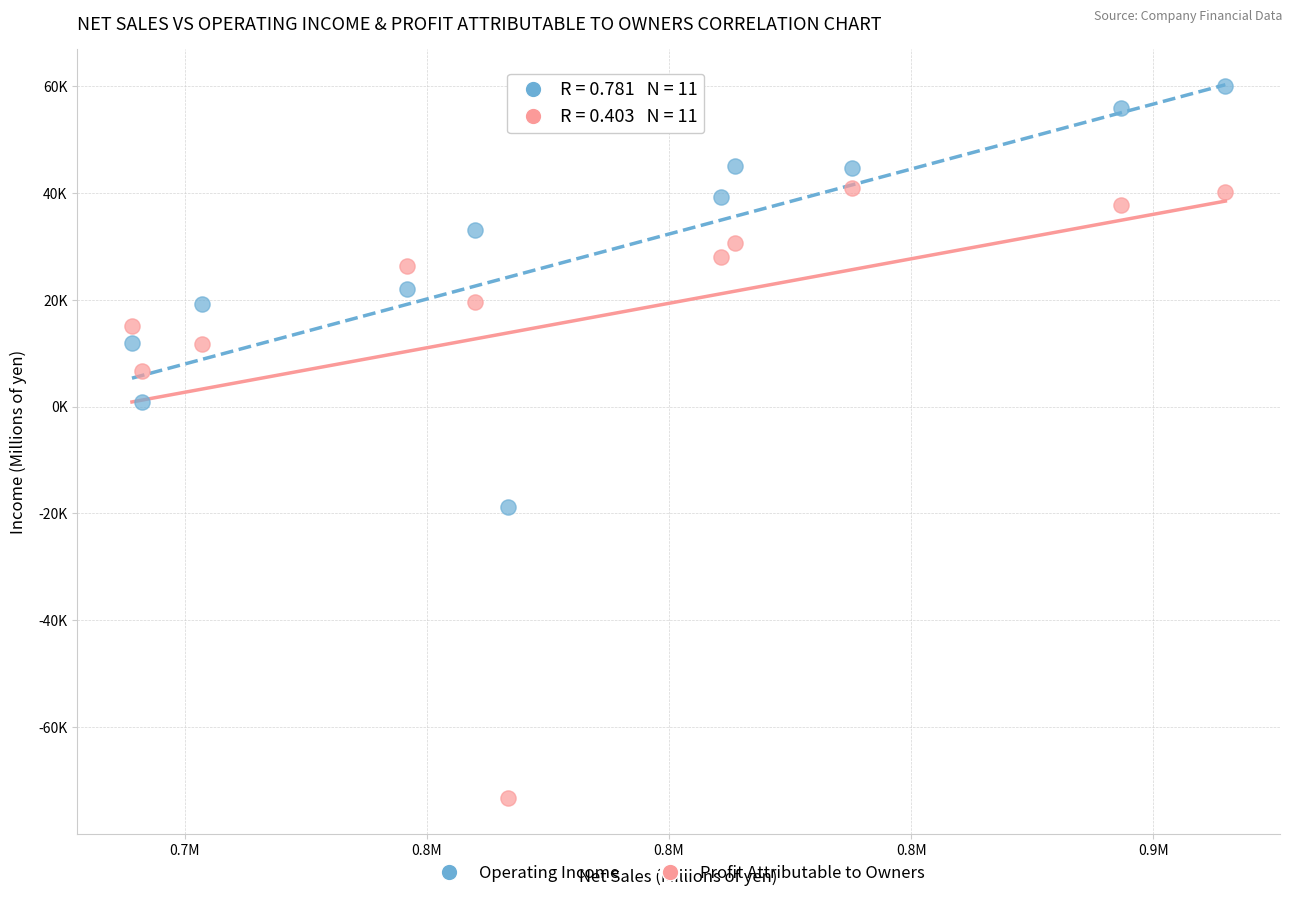

What are all the series names shown in the legend?

Operating Income, Profit Attributable to Owners